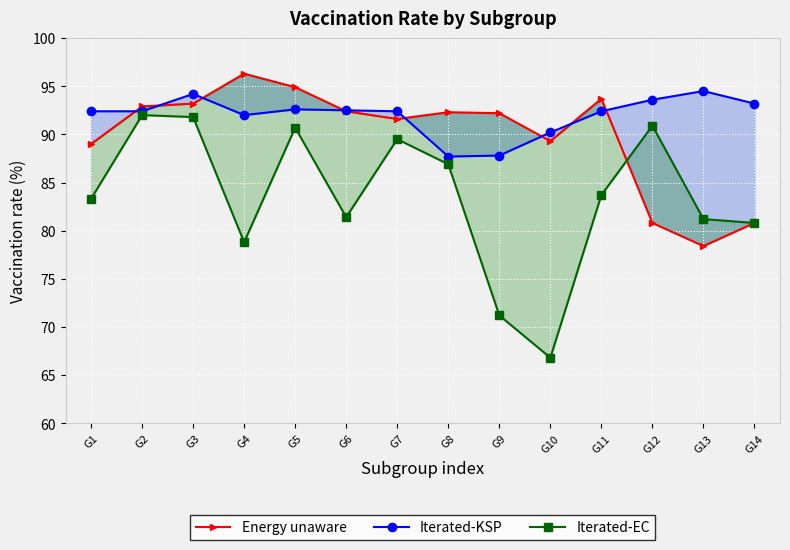

Reading right to left, extract all data points from this chart.

Energy unaware: 80.8	78.4	80.8	93.7	89.3	92.2	92.3	91.6	92.4	94.9	96.3	93.2	92.9	89.0
Iterated-KSP: 93.2	94.5	93.6	92.4	90.2	87.8	87.7	92.4	92.5	92.6	92.0	94.2	92.4	92.4
Iterated-EC: 80.8	81.2	90.9	83.7	66.8	71.2	86.9	89.5	81.4	90.7	78.8	91.8	92.0	83.3